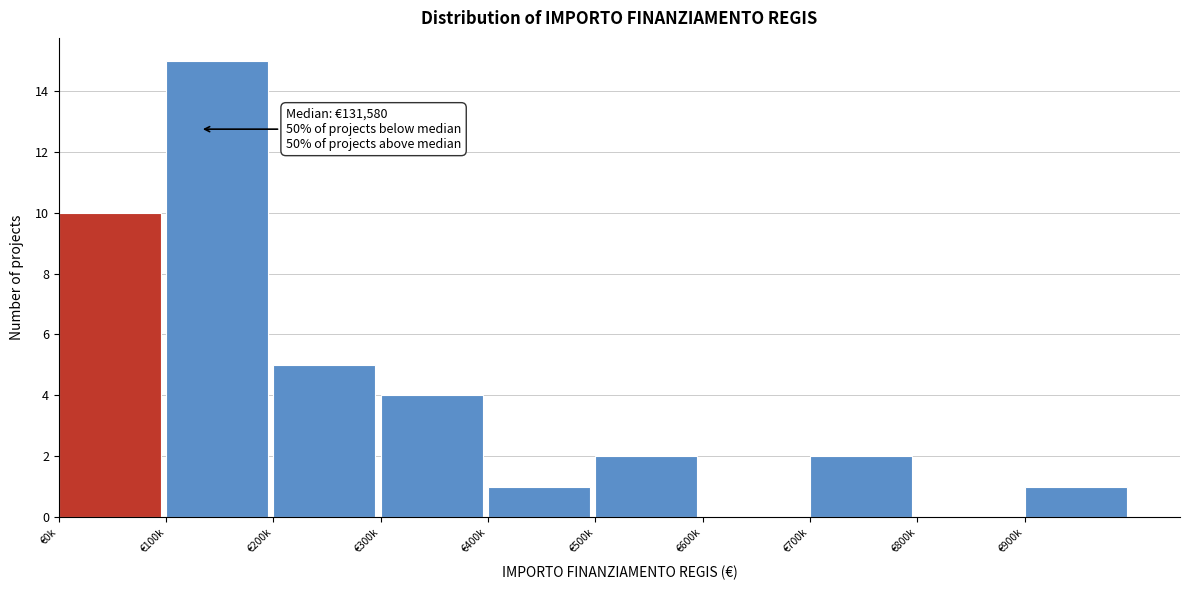

Reading left to right, transcribe all the data shown in this chart.

€0k=10	€100k=15	€200k=5	€300k=4	€400k=1	€500k=2	€600k=0	€700k=2	€800k=0	€900k=1